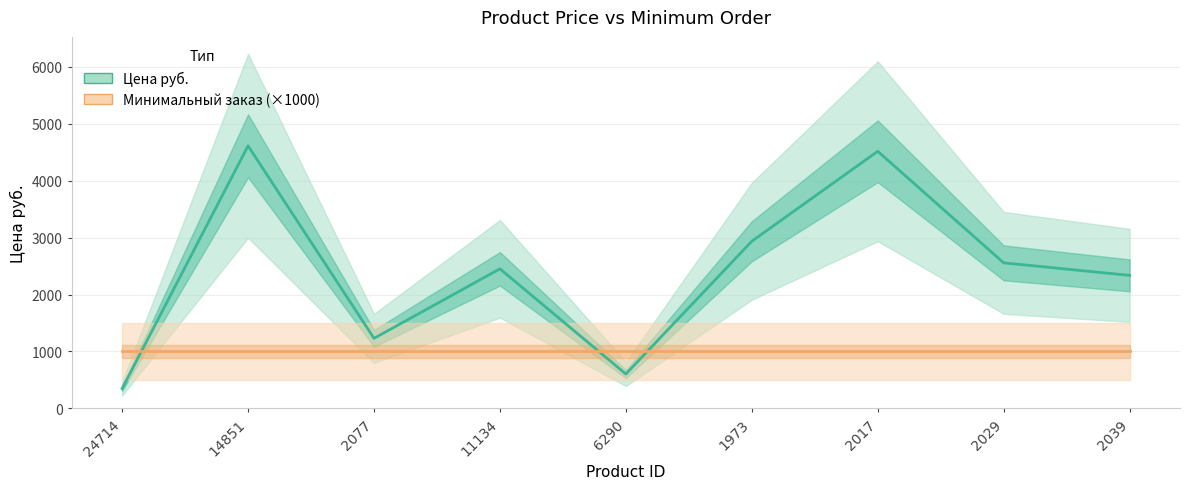

What is the difference between the maximum and minimum values in the Цена руб. series?

4267